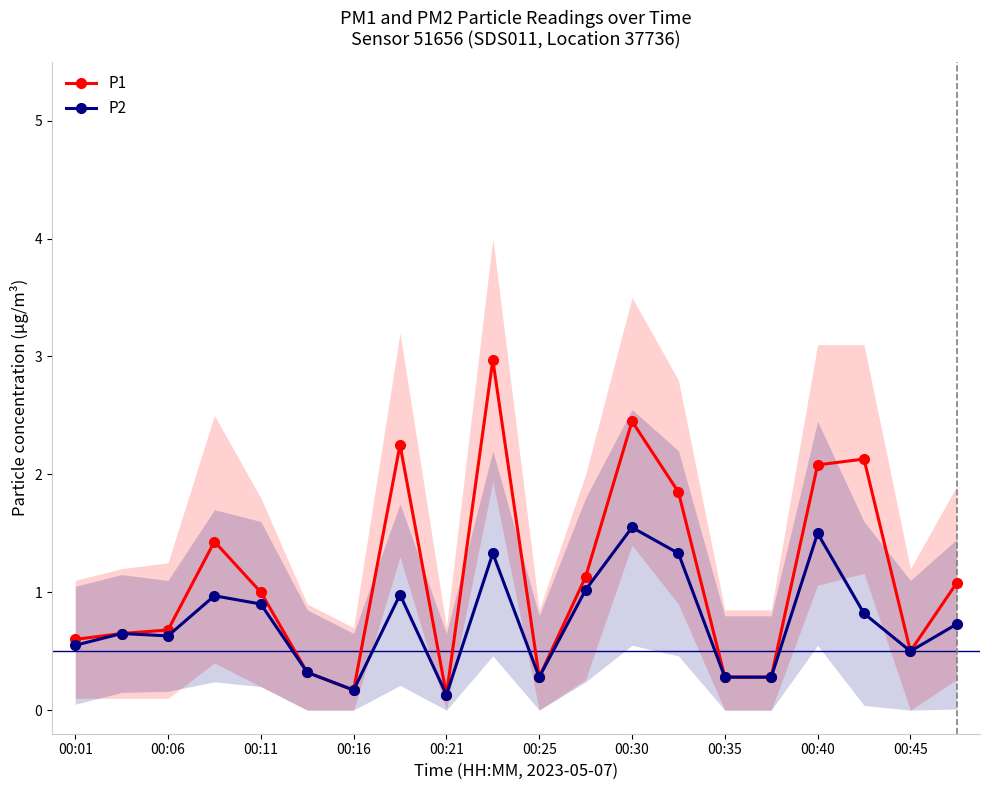

True or false: P2 has a value of 0.8 at 00:45.

False